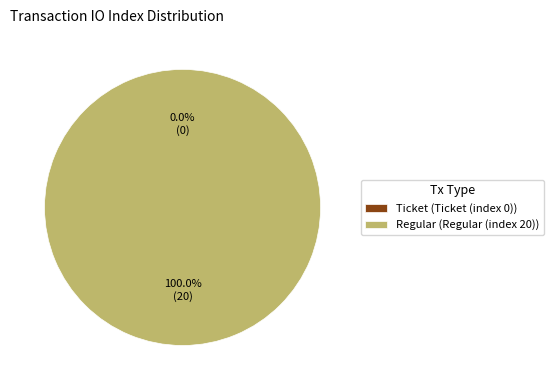

Which slice is the smallest?

Ticket (index 0)